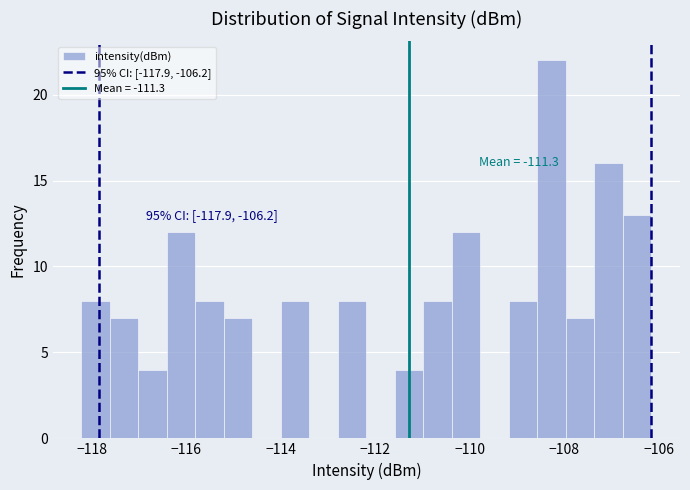

Read against the x-axis, roughly where is the centre of the tallest bar?

-108.2